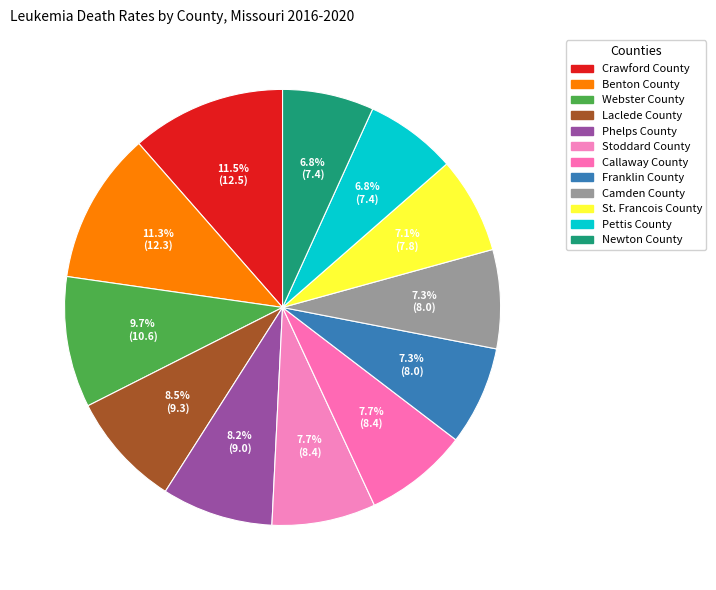

Is it true that Stoddard County is 8% of the pie?

True